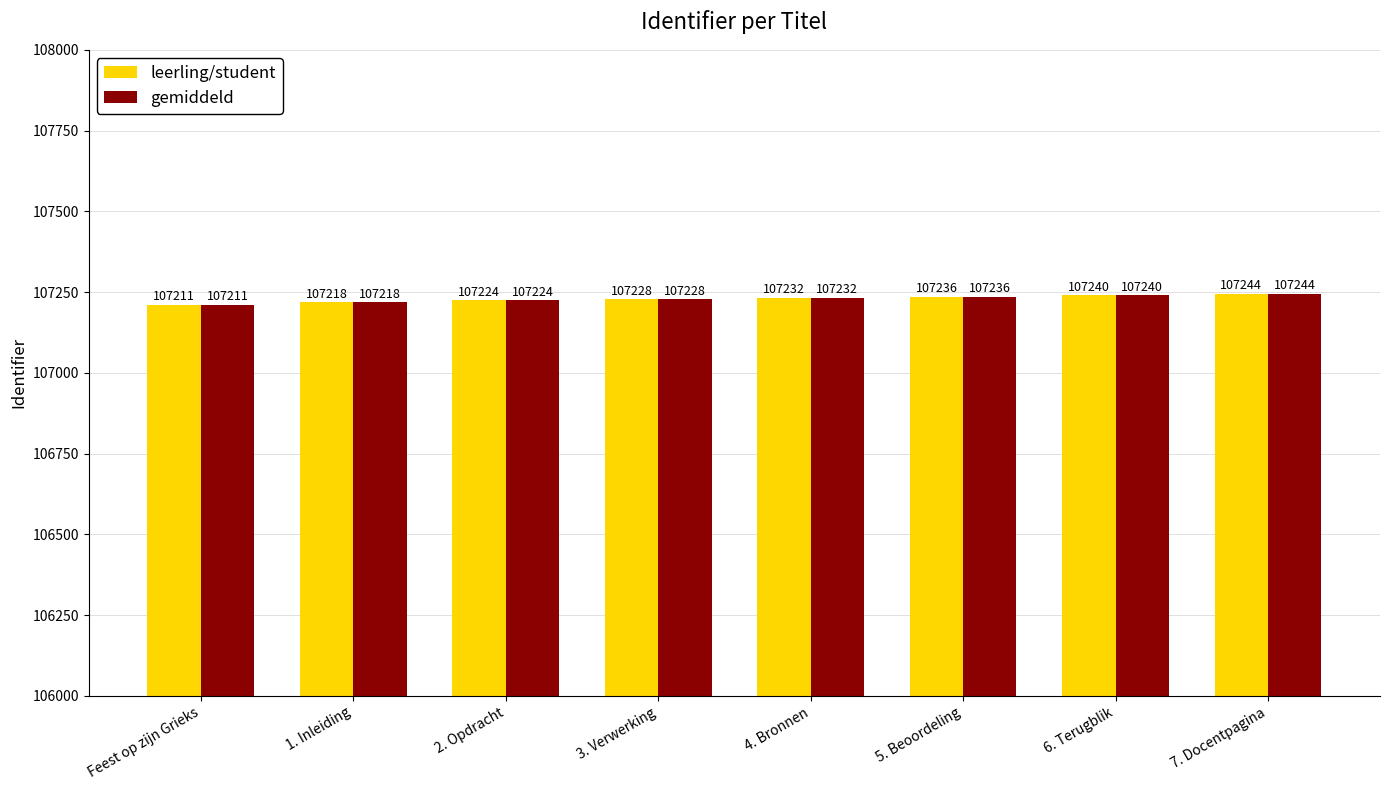

Reading left to right, what are all the values shown in this chart?

leerling/student: Feest op zijn Grieks=107211	1. Inleiding=107218	2. Opdracht=107224	3. Verwerking=107228	4. Bronnen=107232	5. Beoordeling=107236	6. Terugblik=107240	7. Docentpagina=107244
gemiddeld: Feest op zijn Grieks=107211	1. Inleiding=107218	2. Opdracht=107224	3. Verwerking=107228	4. Bronnen=107232	5. Beoordeling=107236	6. Terugblik=107240	7. Docentpagina=107244